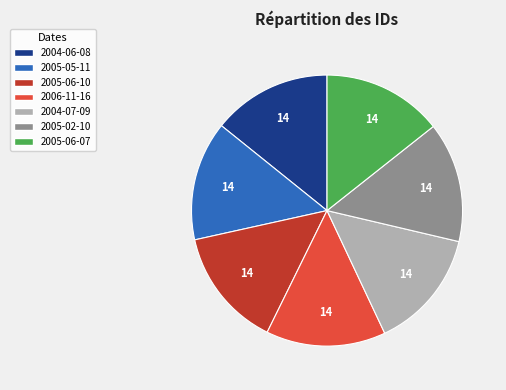

Does 2005-06-10 account for over 50% of the chart?

No